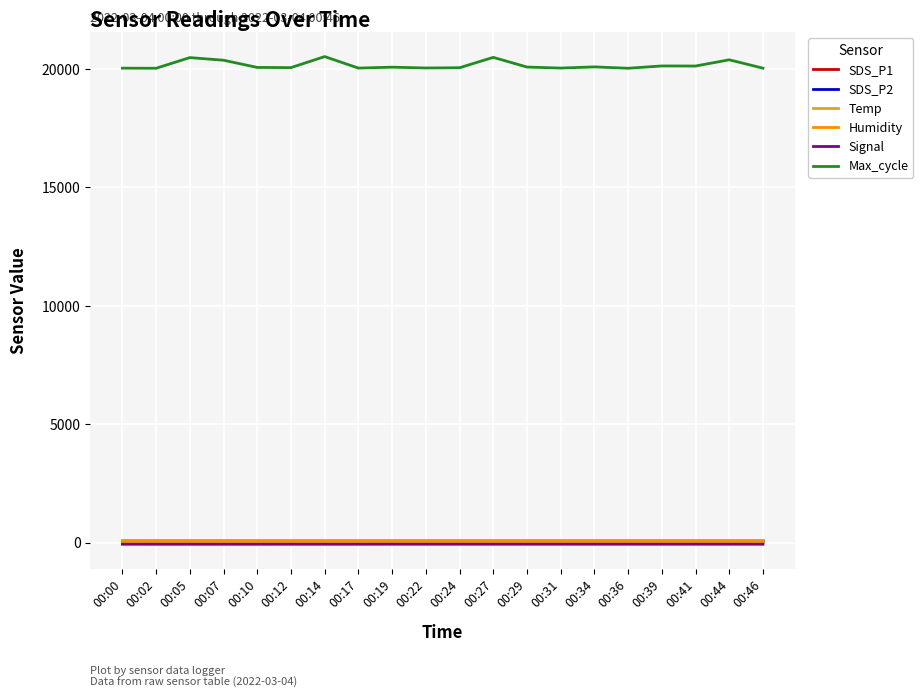

How many lines are shown in the chart?

6